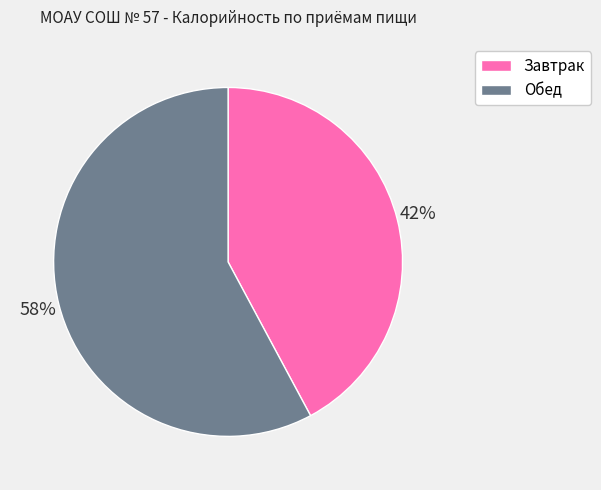

Is the sum of Обед and Завтрак greater than half?

Yes